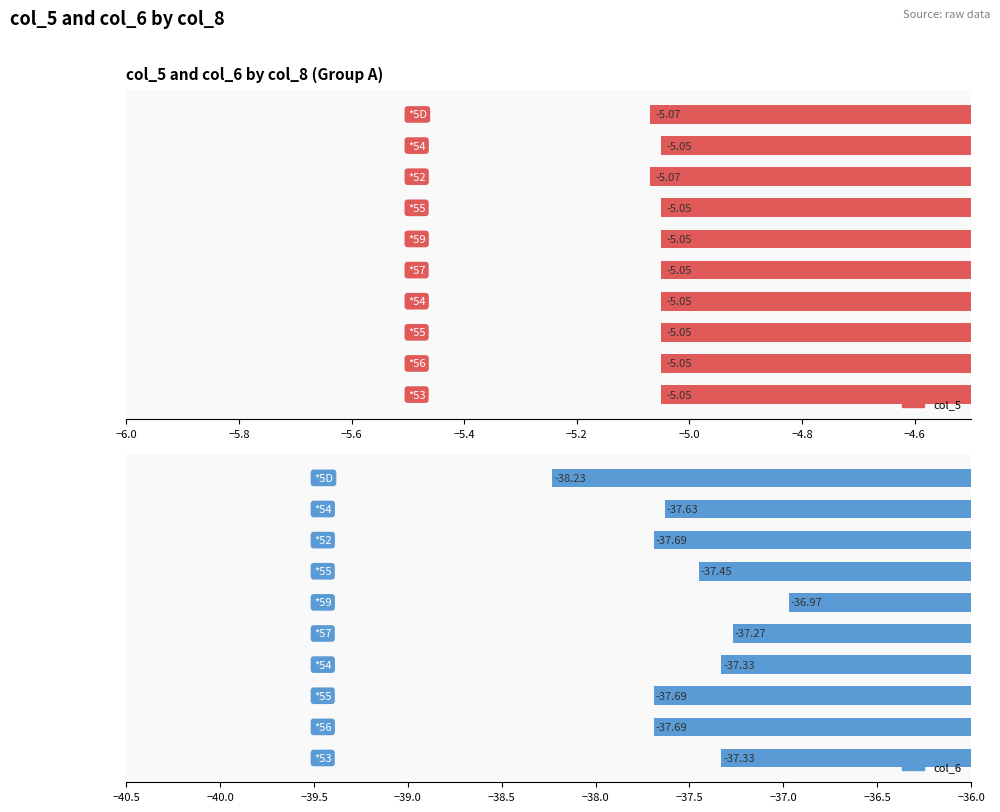

At *59, list the series in order from largest to smallest.

col_5, col_6